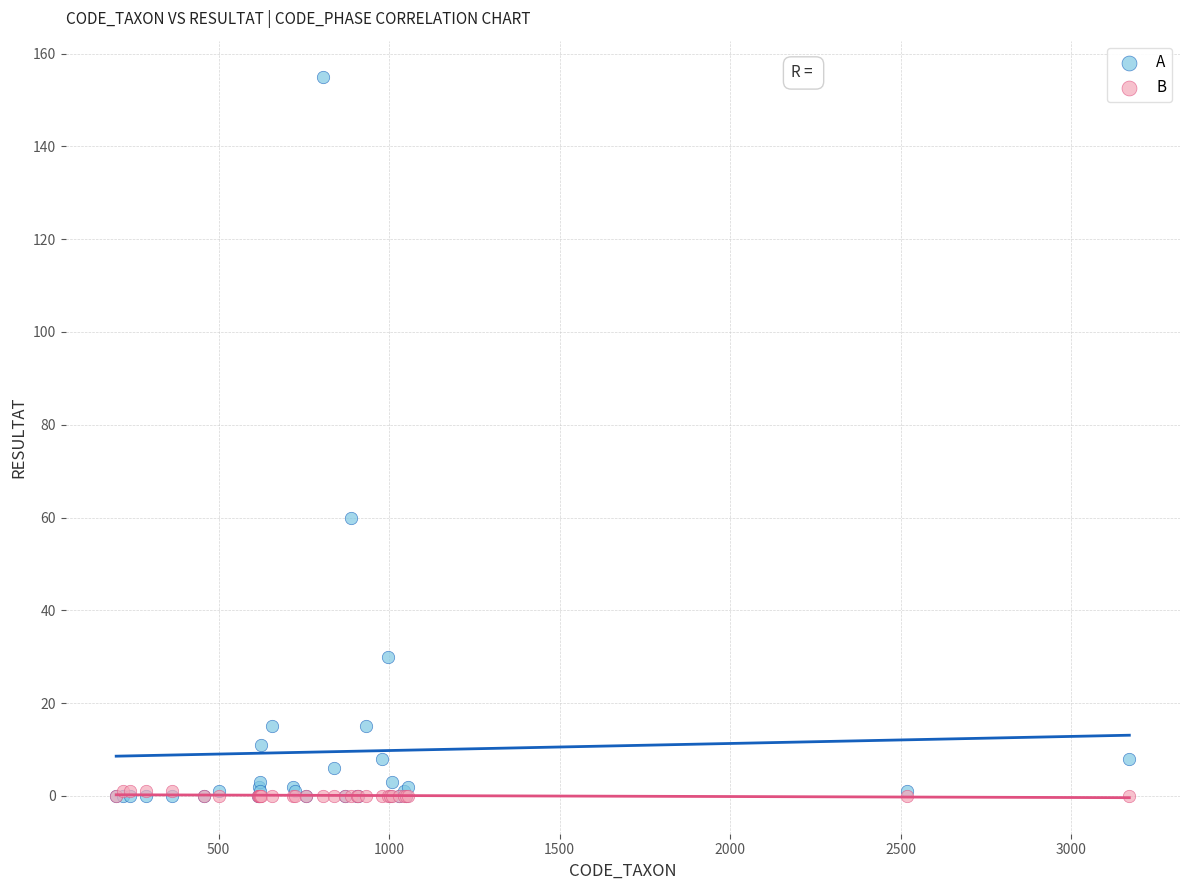

In the A series, what Y value is closest to 77?

60